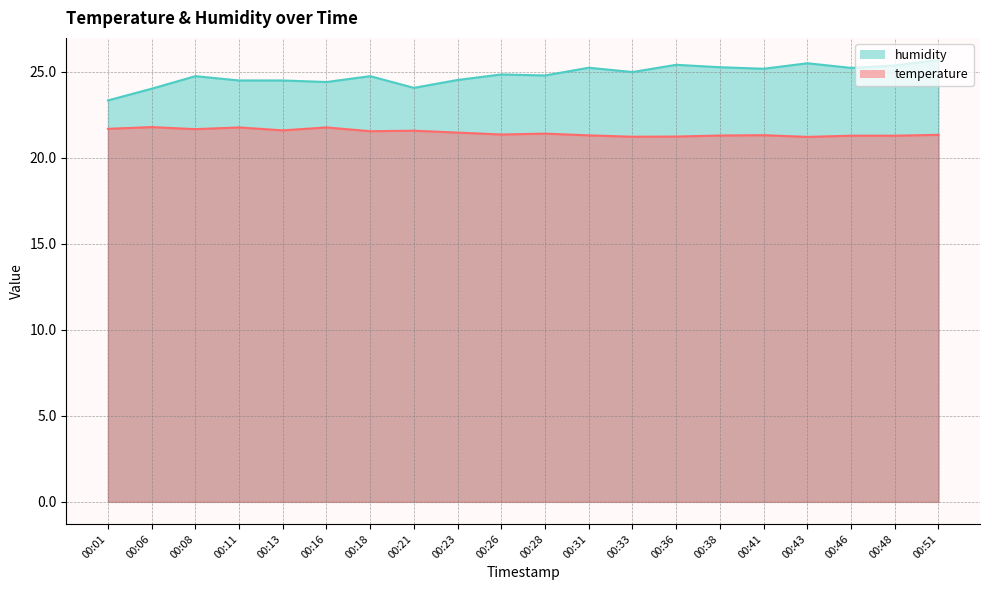

Reading left to right, extract all data points from this chart.

temperature: 00:01=21.7	00:06=21.8	00:08=21.7	00:11=21.8	00:13=21.6	00:16=21.8	00:18=21.5	00:21=21.6	00:23=21.5	00:26=21.4	00:28=21.4	00:31=21.3	00:33=21.2	00:36=21.2	00:38=21.3	00:41=21.3	00:43=21.2	00:46=21.3	00:48=21.3	00:51=21.3
humidity: 00:01=23.3	00:06=24.0	00:08=24.7	00:11=24.5	00:13=24.5	00:16=24.4	00:18=24.7	00:21=24.1	00:23=24.5	00:26=24.8	00:28=24.8	00:31=25.2	00:33=25.0	00:36=25.4	00:38=25.3	00:41=25.2	00:43=25.5	00:46=25.2	00:48=25.4	00:51=25.7